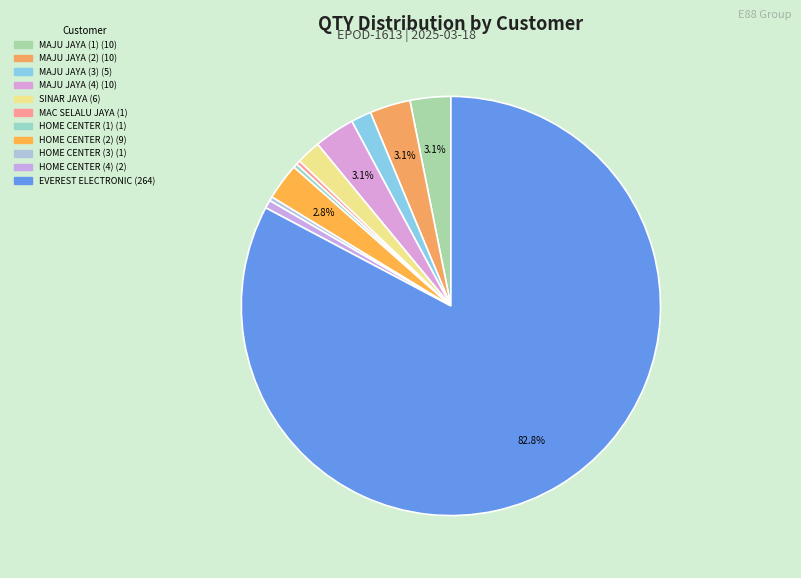

Count the number of slices in the pie.

11